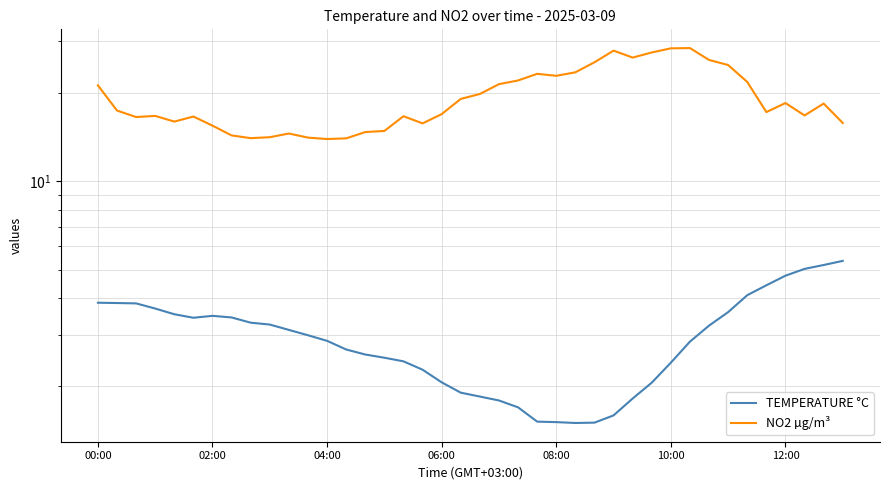

The NO2 µg/m³ series shows 14.0 at 8. True or false?

True